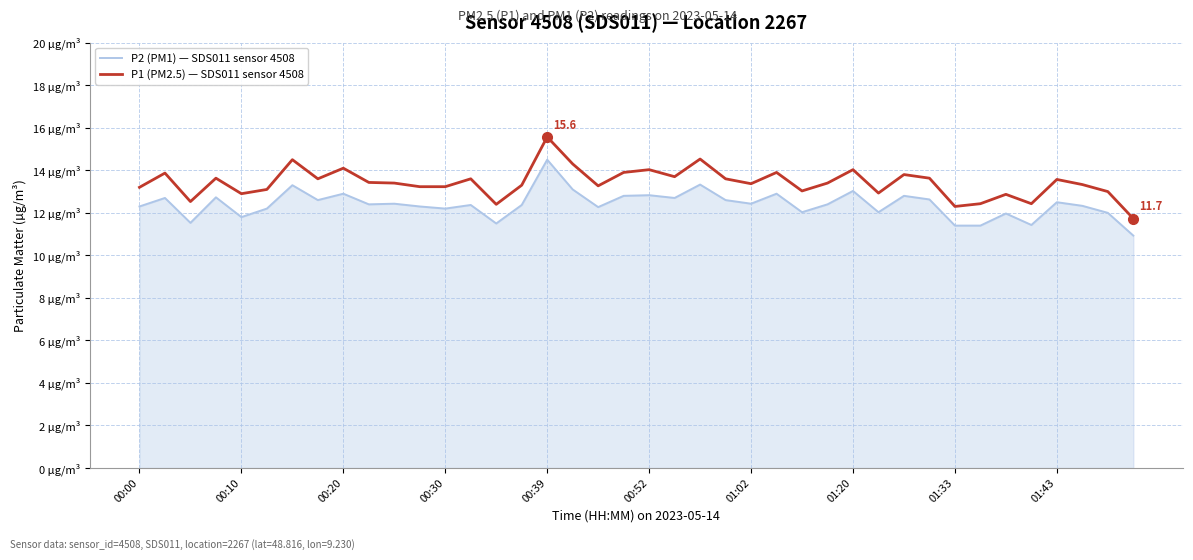

What are all the series names shown in the legend?

P2 (PM1) — SDS011 sensor 4508, P1 (PM2.5) — SDS011 sensor 4508